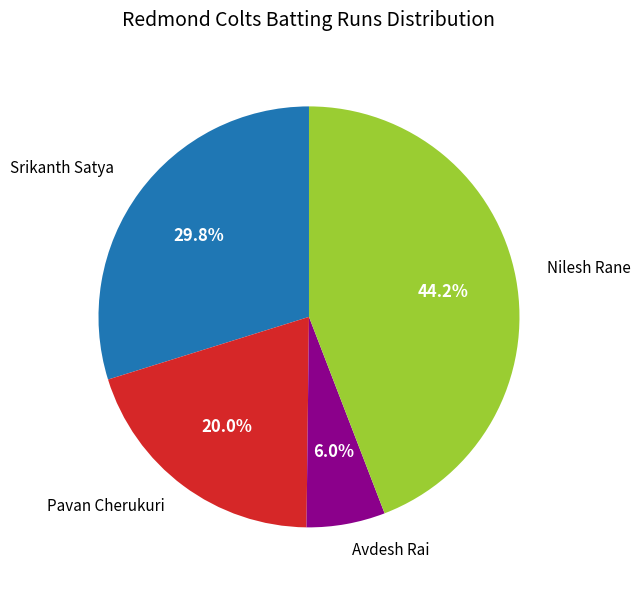

Is there a majority slice in this chart?

No